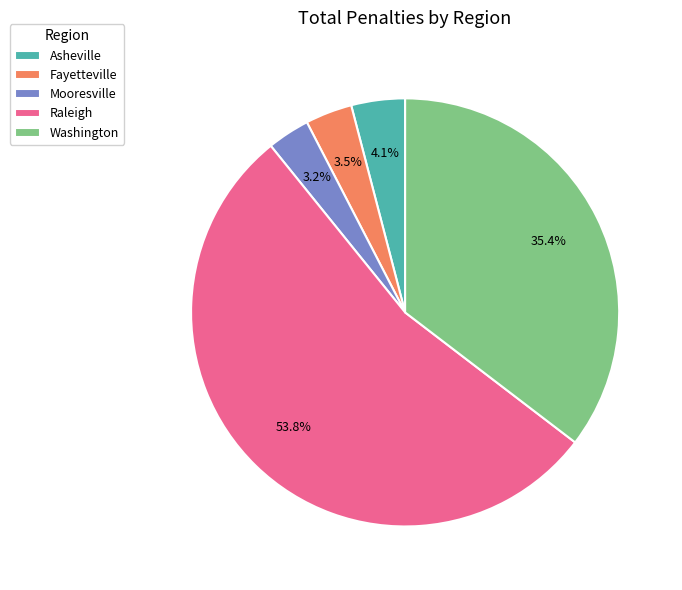

Between Asheville and Raleigh, which is larger?

Raleigh